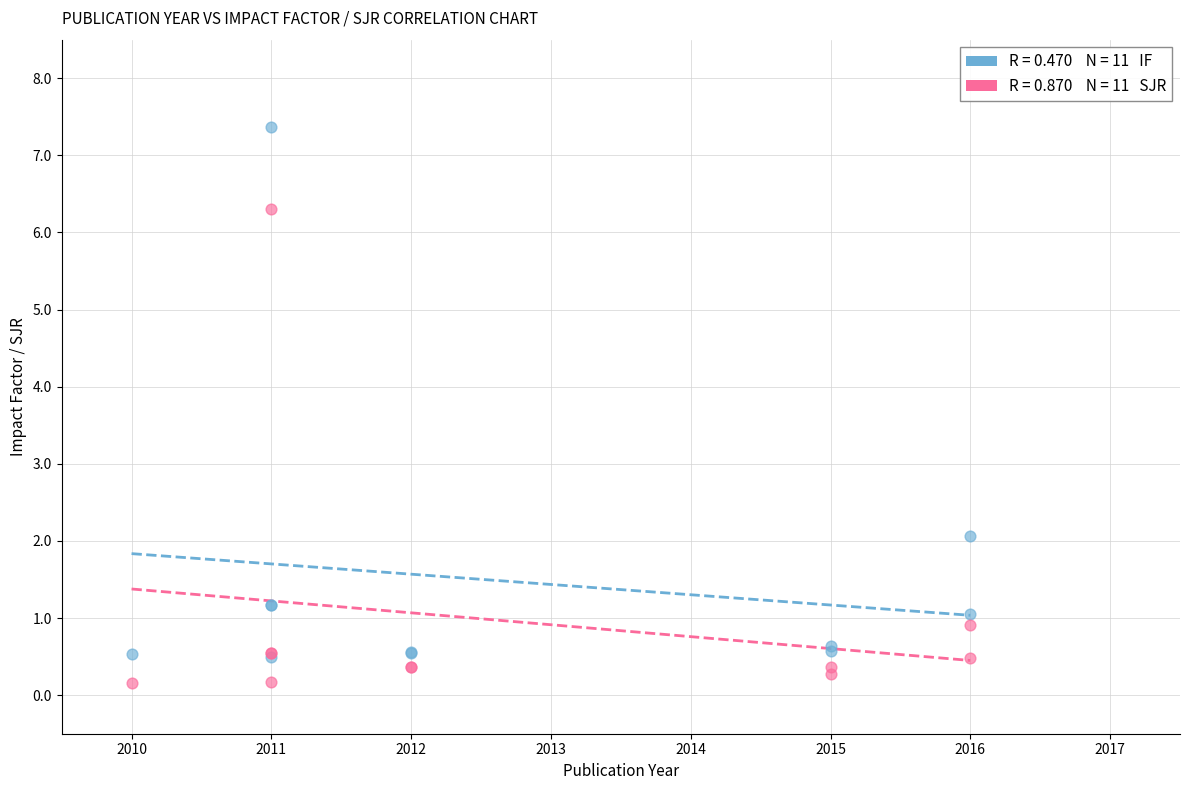

Across all series, what Y value is closest to 3?

2.1